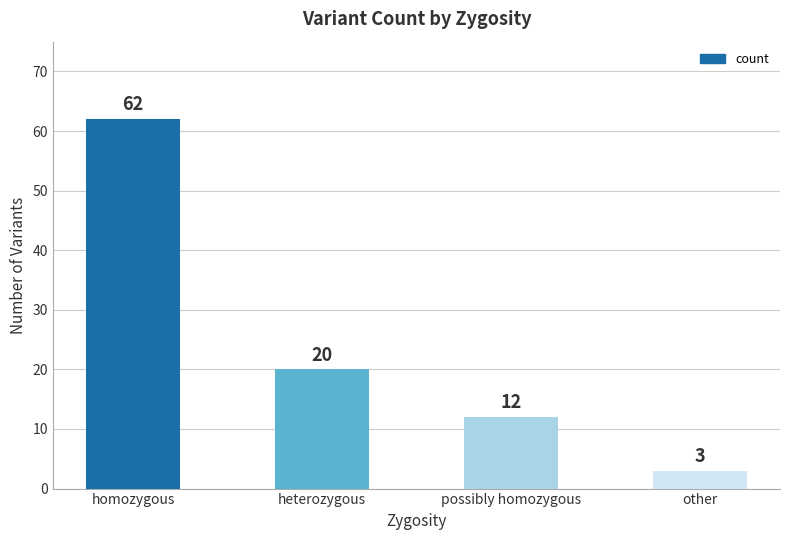

Reading left to right, list all the values displayed in this chart.

62	20	12	3